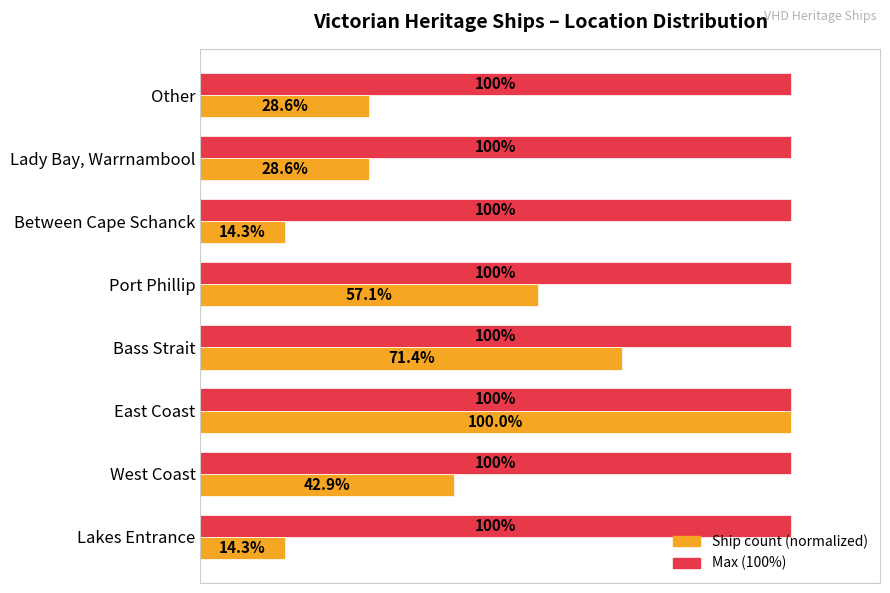

At which category is the sum across all series the highest?

East Coast